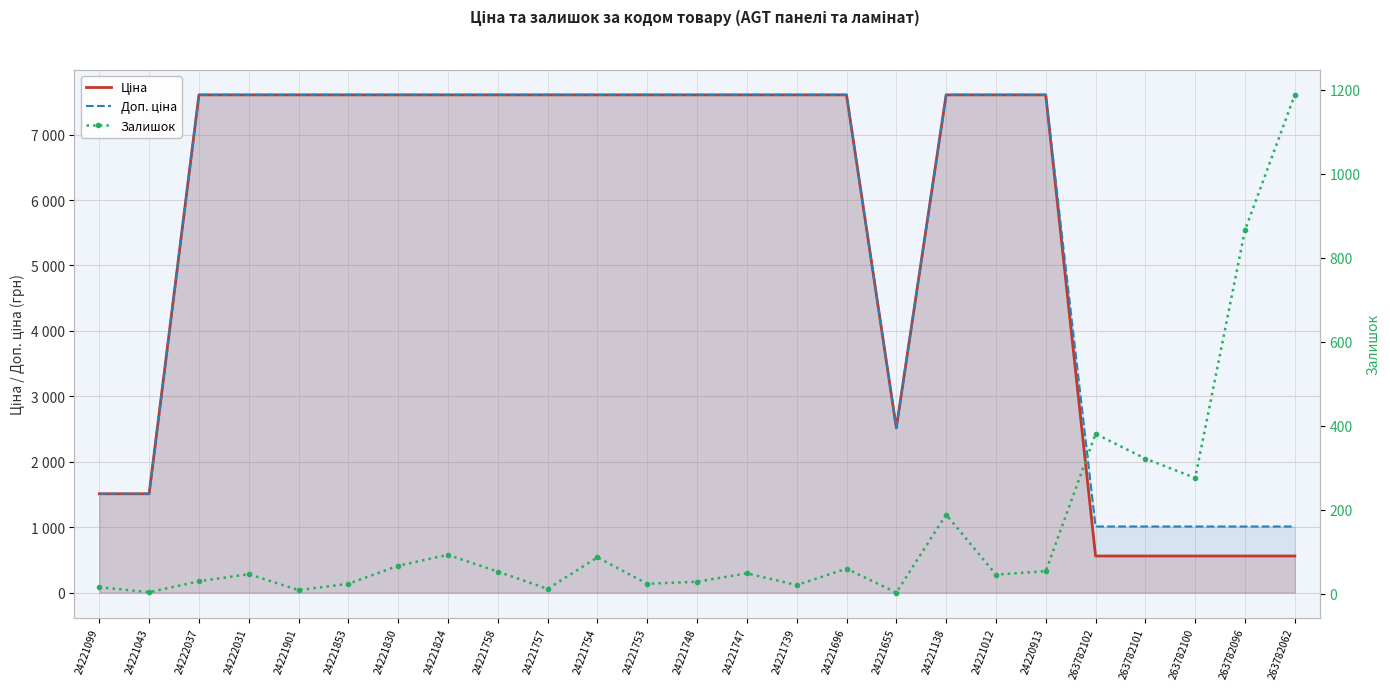

At which category does Залишок reach its first local valley?

24221043